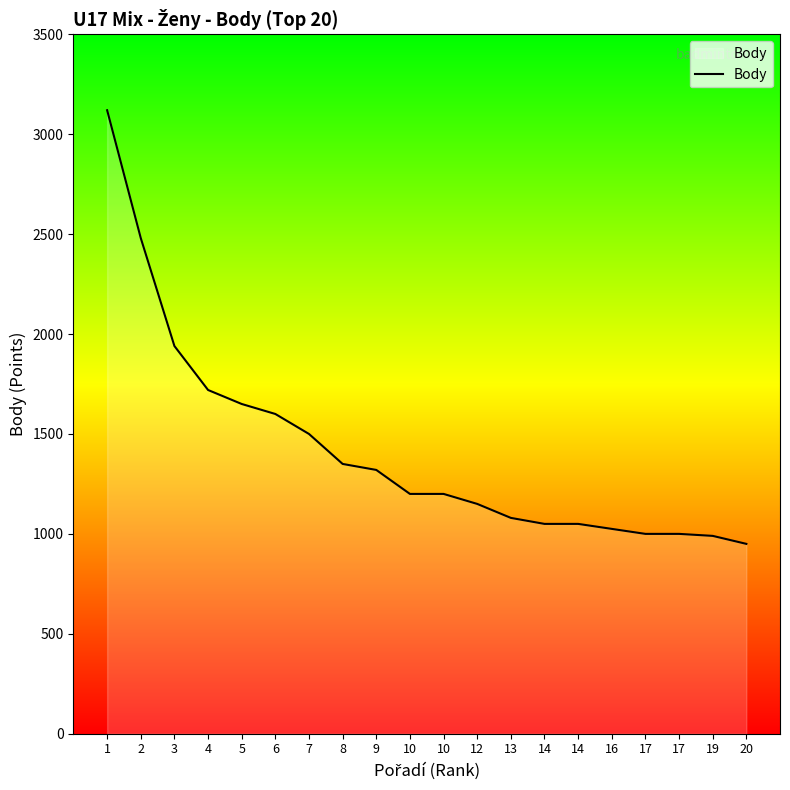

Is this an area chart (filled region under the line)?

Yes